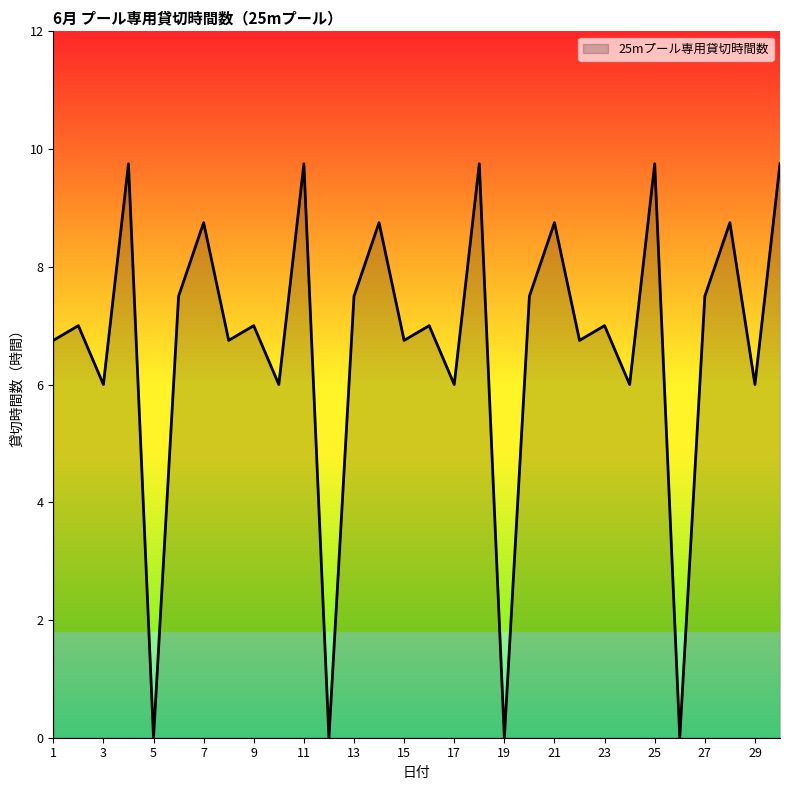

What is the difference between the second highest and minimum values?

9.8